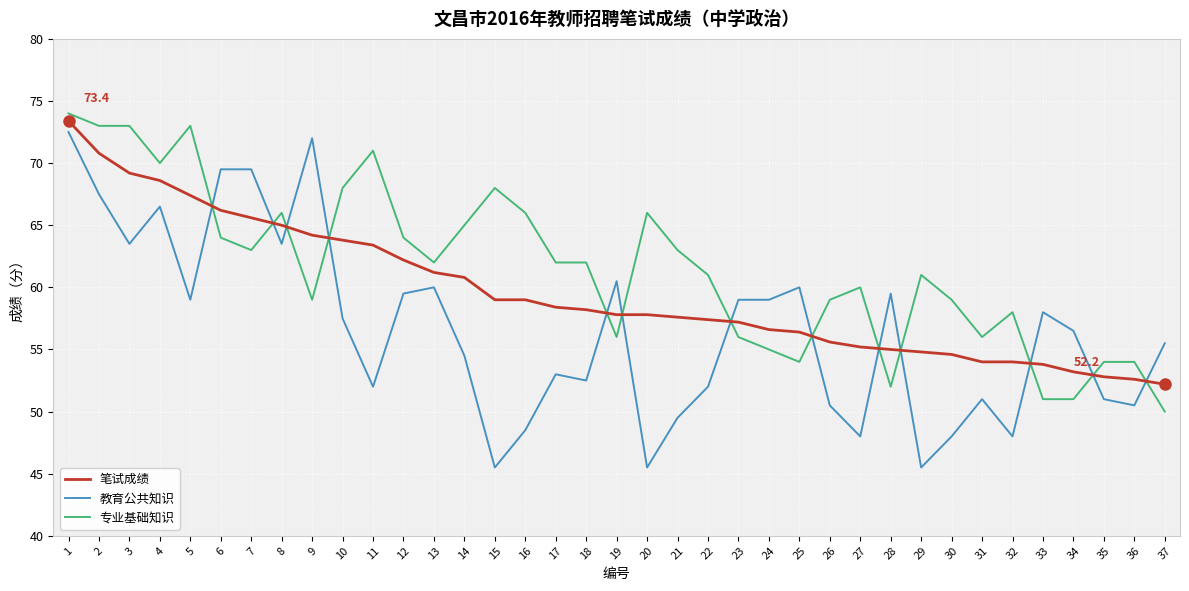

Is the value of 教育公共知识 at 29 greater than the value of 笔试成绩 at 30?

No